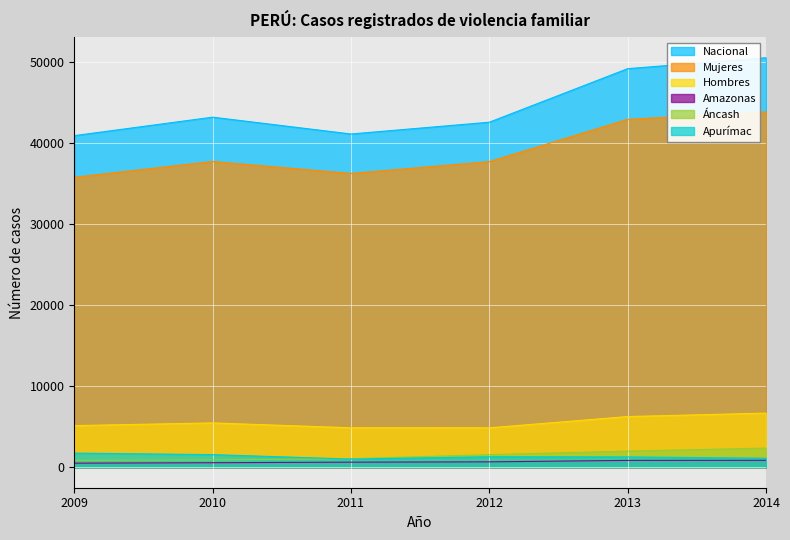

In Nacional, how many points are lower than both neighbors (excluding endpoints)?

1